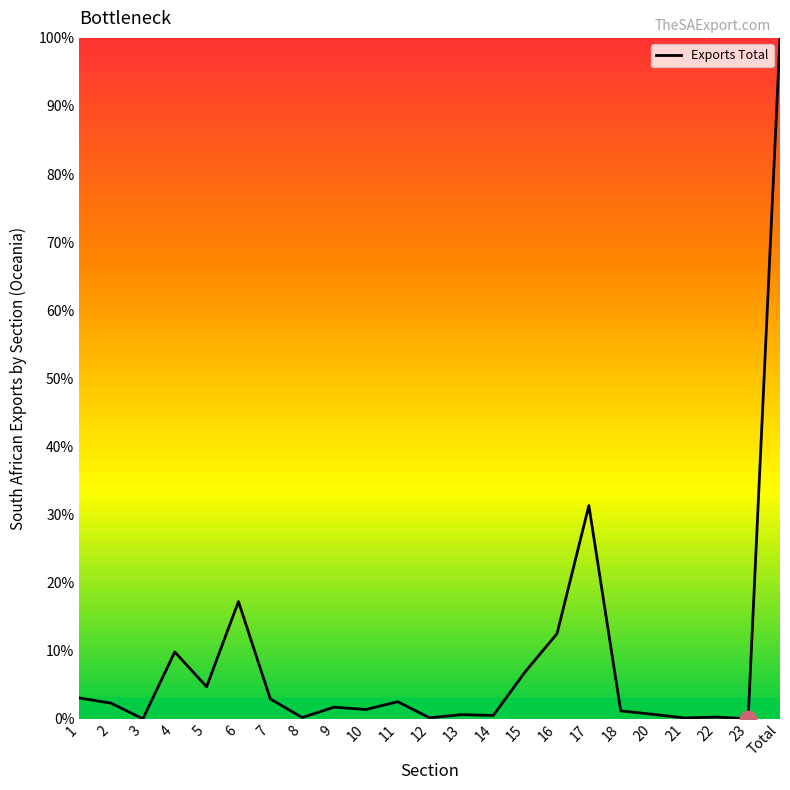

What is the difference between the values at 22 and 21?

10920986